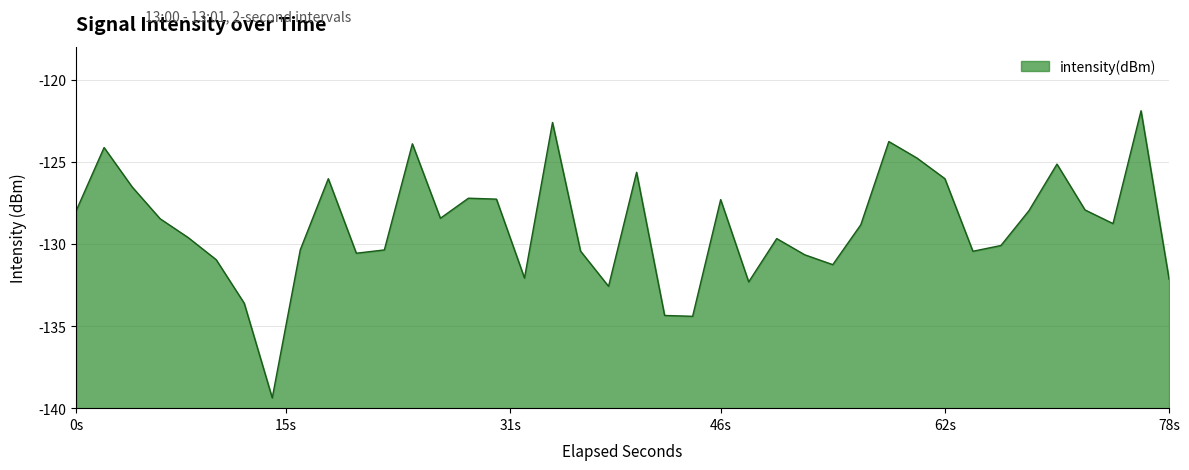

Does the chart have visible grid lines?

Yes